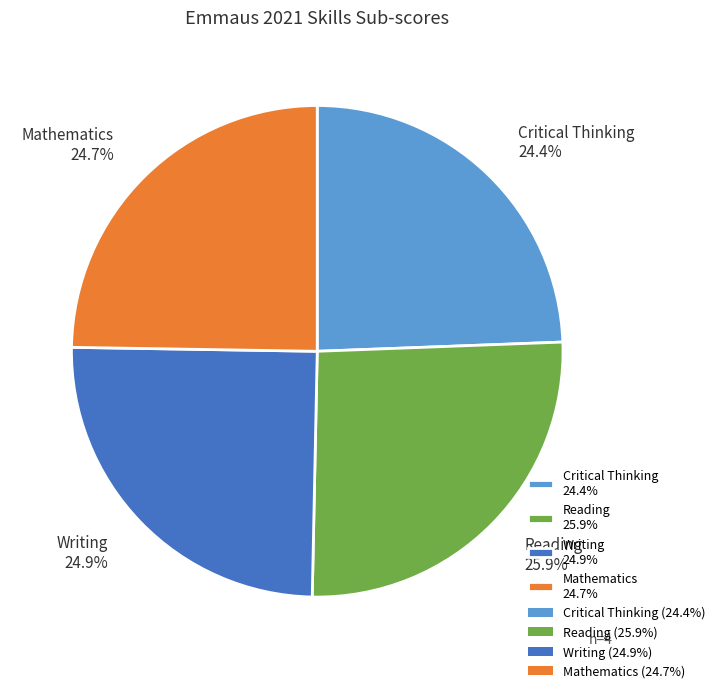

What portion of the pie excludes Writing?

75.1%